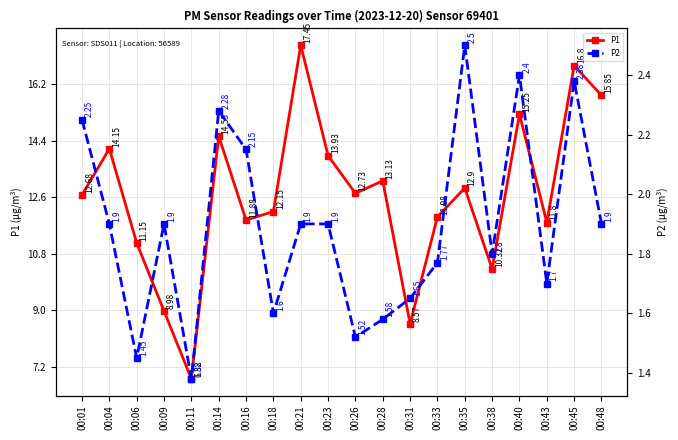

What is the difference between the second highest and minimum values in the P1 series?

10.0